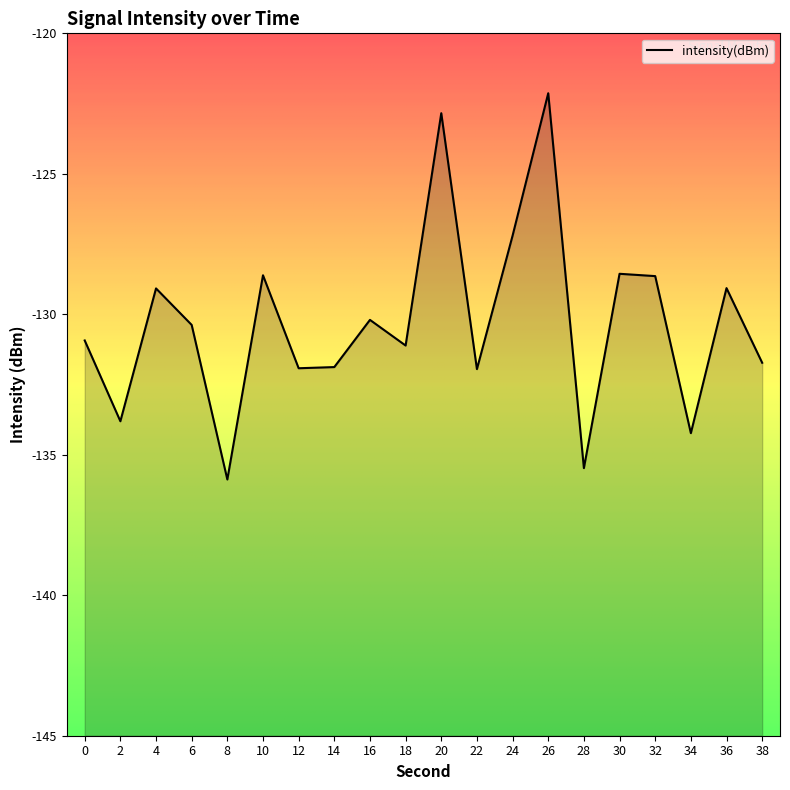

Reading right to left, extract all data points from this chart.

-131.7	-129.1	-134.2	-128.6	-128.6	-135.5	-122.1	-127.2	-132.0	-122.8	-131.1	-130.2	-131.9	-131.9	-128.6	-135.9	-130.4	-129.1	-133.8	-130.9